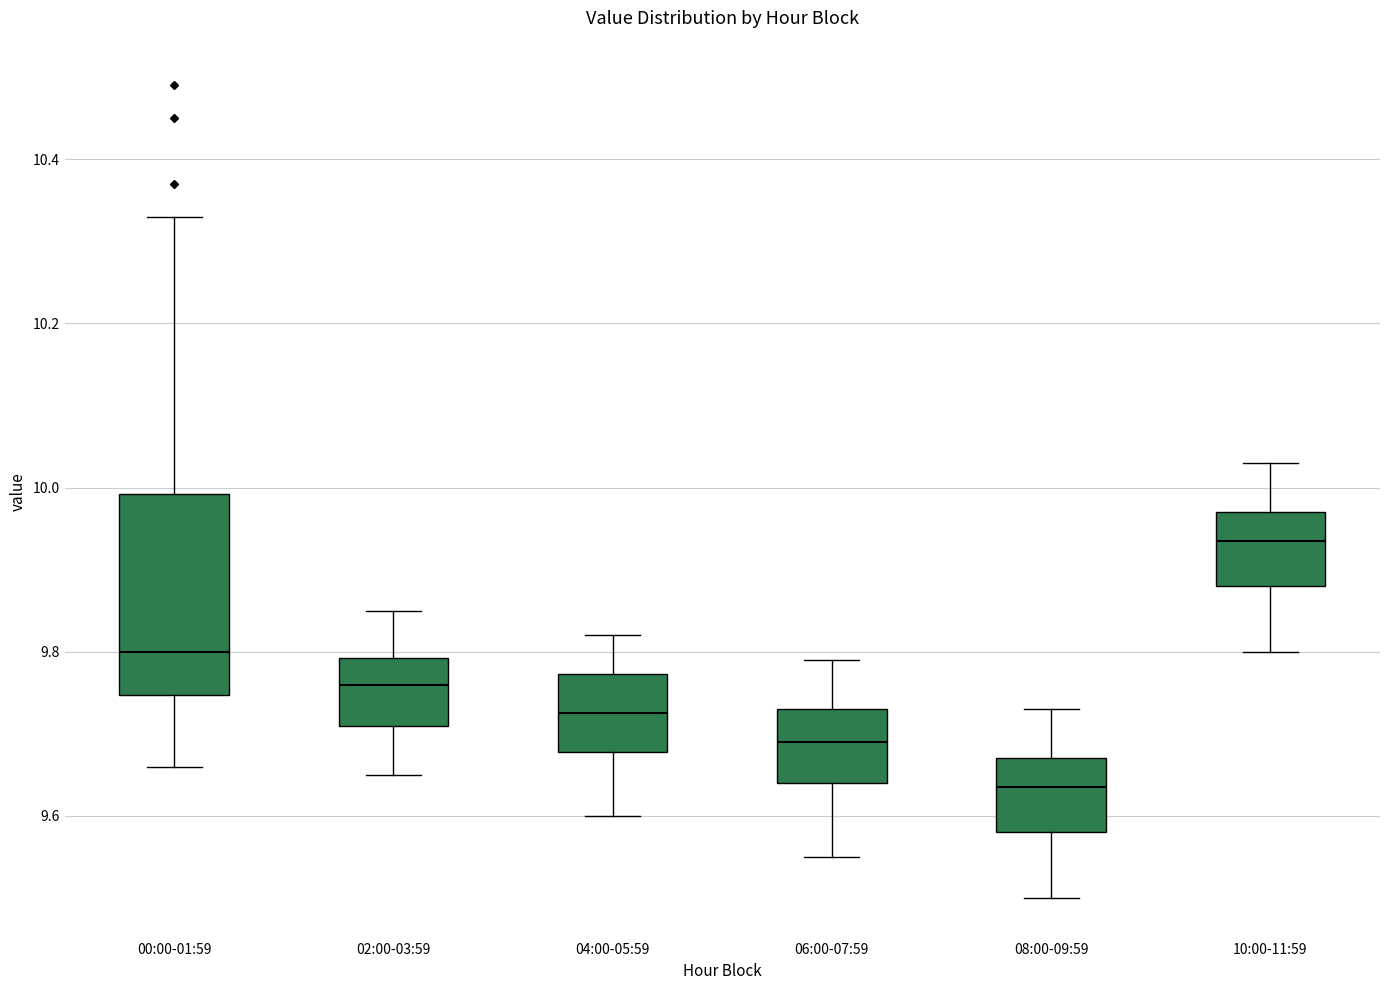

Reading left to right, read every box against the y-axis: the position of its median line, the range the box covers, and the ends of its whiskers. The values are not printed on the chart, so give them approximately, as read against the axis.

00:00-01:59: median 9.80, box 9.74 to 10.00, whiskers 9.66 to 10.34
02:00-03:59: median 9.76, box 9.72 to 9.80, whiskers 9.66 to 9.86
04:00-05:59: median 9.72, box 9.68 to 9.78, whiskers 9.60 to 9.82
06:00-07:59: median 9.70, box 9.64 to 9.74, whiskers 9.56 to 9.80
08:00-09:59: median 9.64, box 9.58 to 9.68, whiskers 9.50 to 9.74
10:00-11:59: median 9.94, box 9.88 to 9.98, whiskers 9.80 to 10.04